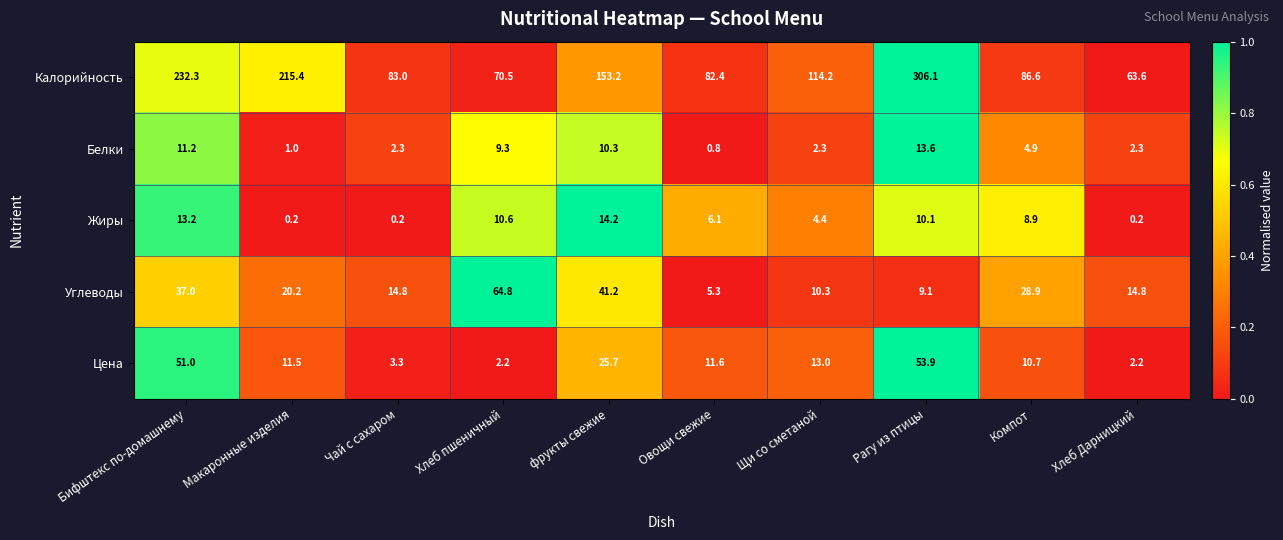

What is the maximum value shown in the chart?

306.1